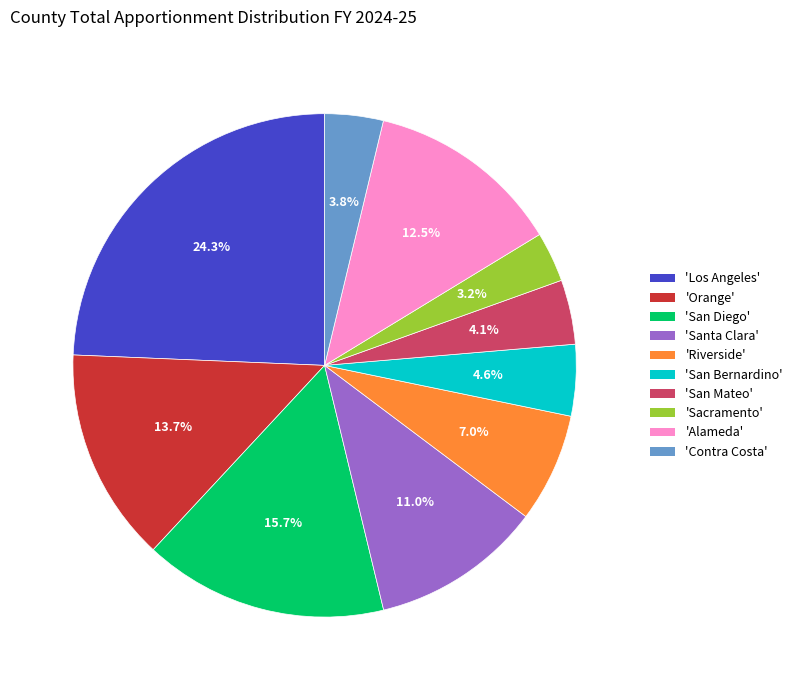

Is the sum of 'Alameda' and 'Riverside' greater than half?

No